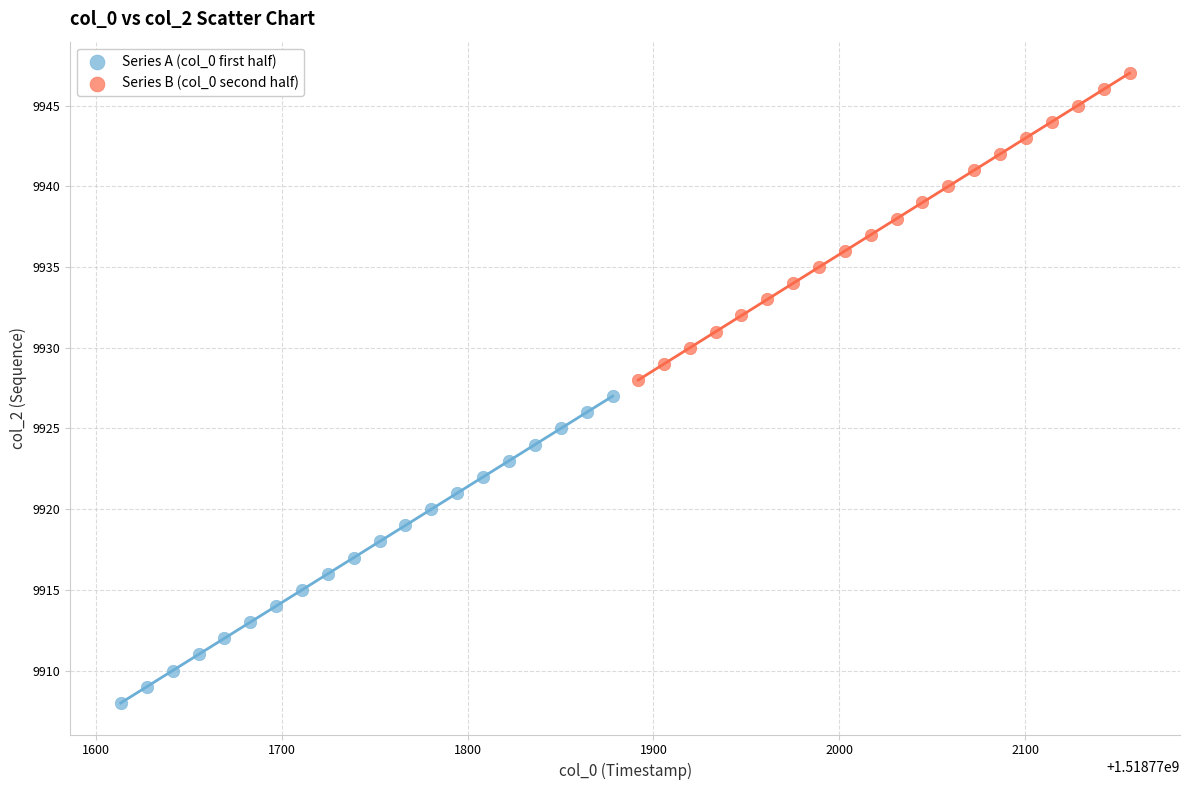

Which series contains the highest Y value?

Series B (col_0 second half)